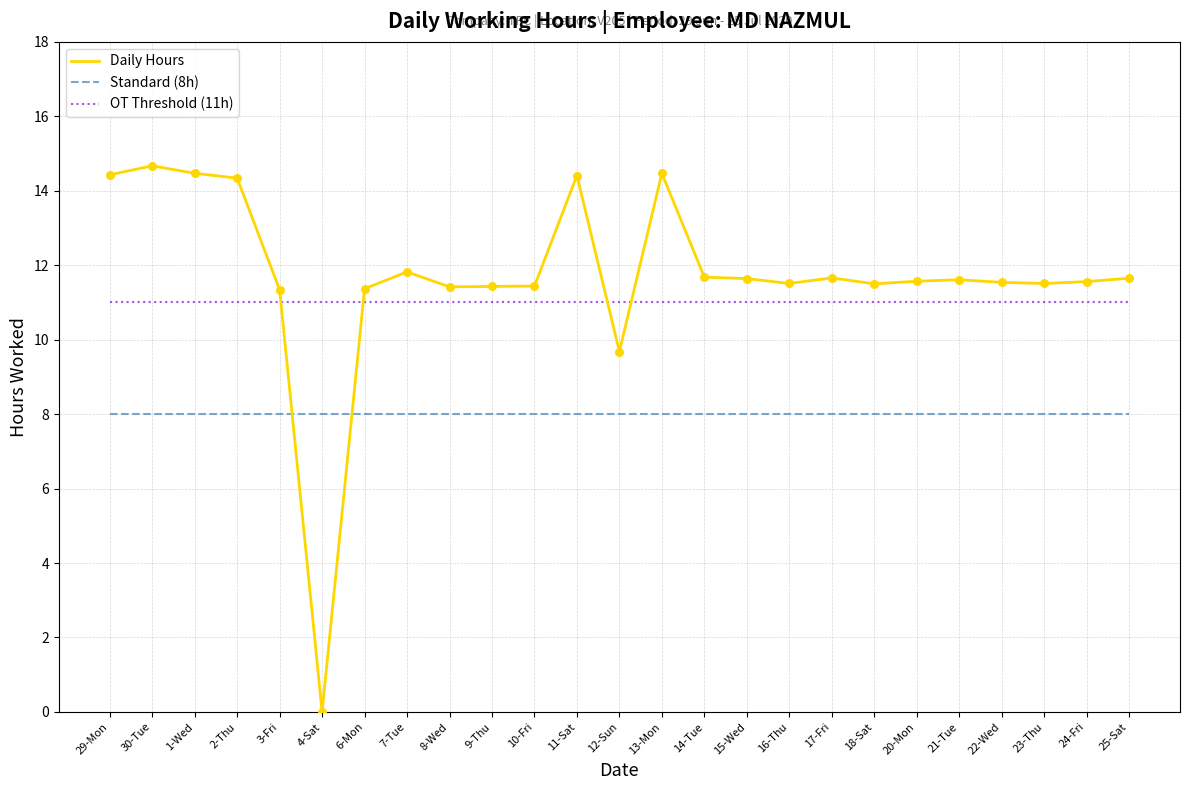

What is the spread (max minus min) of values at 29-Mon?

6.4